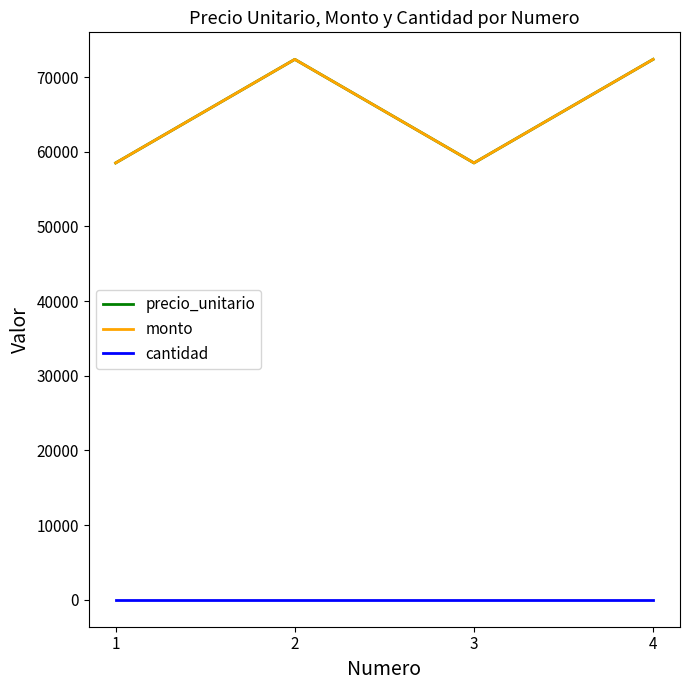

Is this an area chart (filled region under the line)?

No